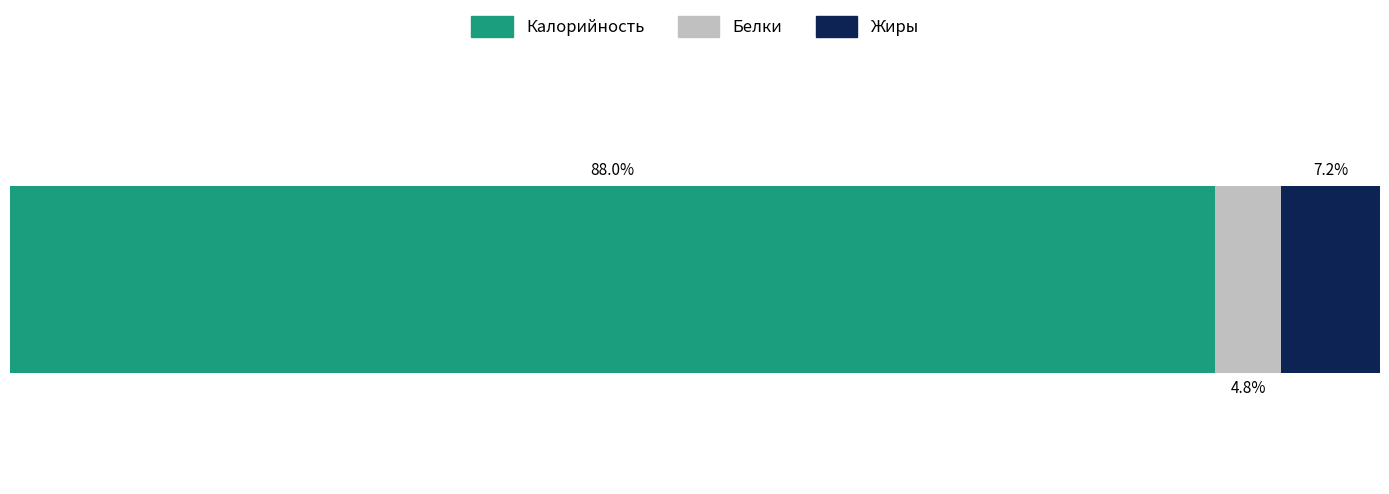

What are all the series names shown in the legend?

Калорийность, Белки, Жиры